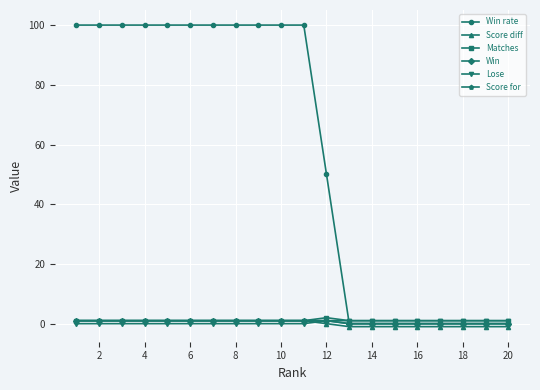

True or false: Matches has more than 2 points higher than both neighbors.

False